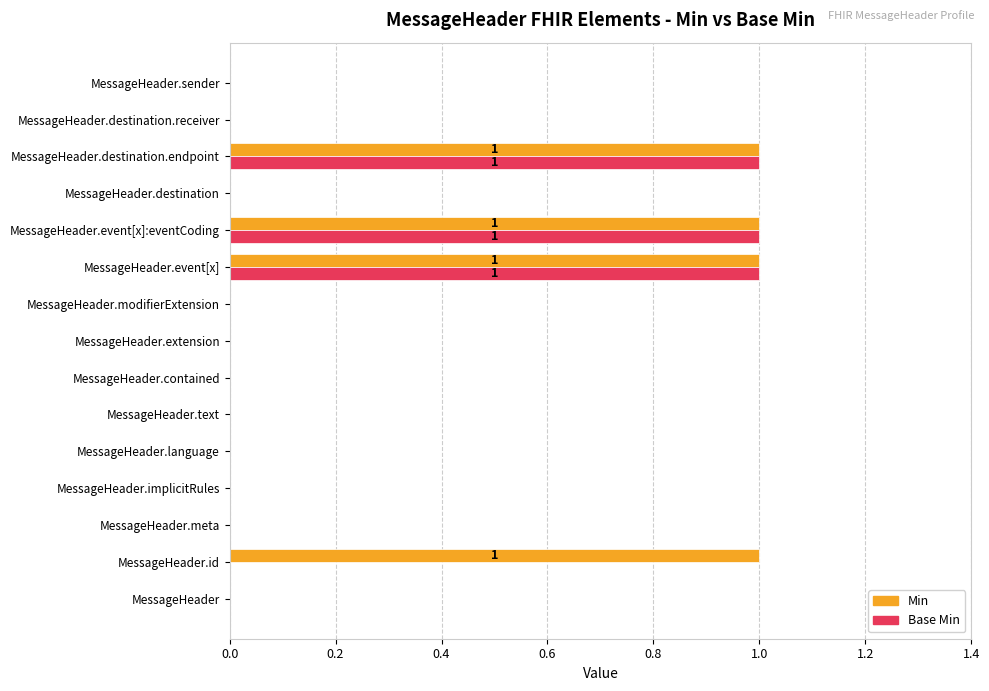

Is it true that Base Min equals 0 at MessageHeader.modifierExtension?

True